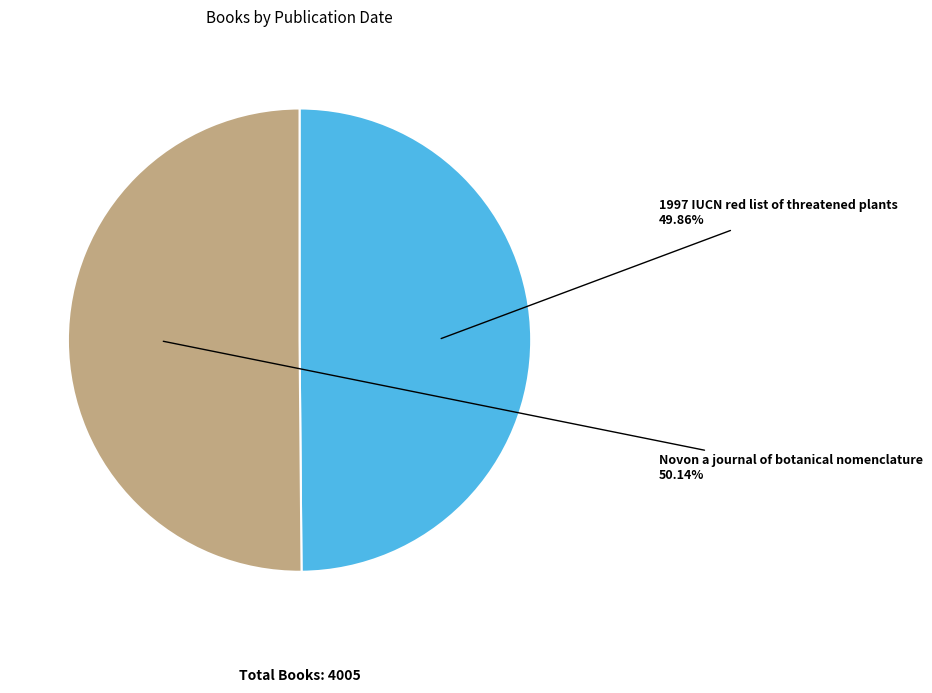

Is there a majority slice in this chart?

Yes